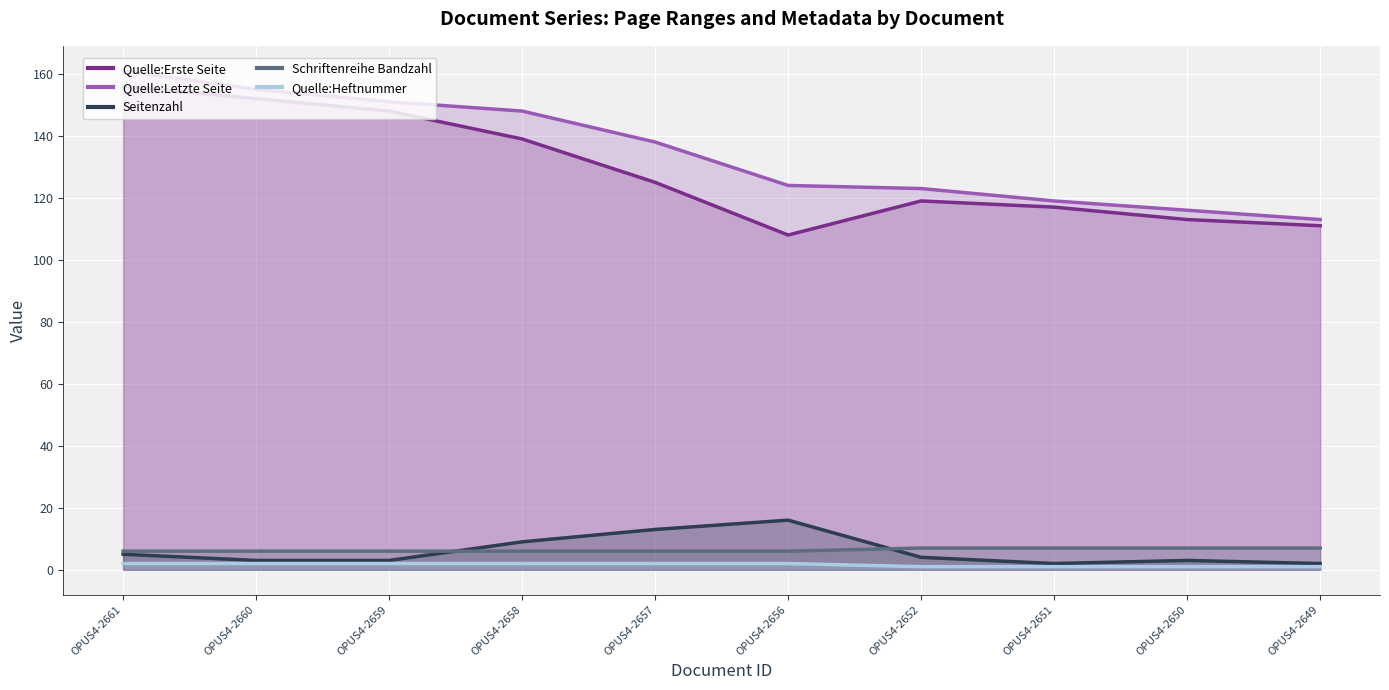

Count the number of data series in this chart.

5